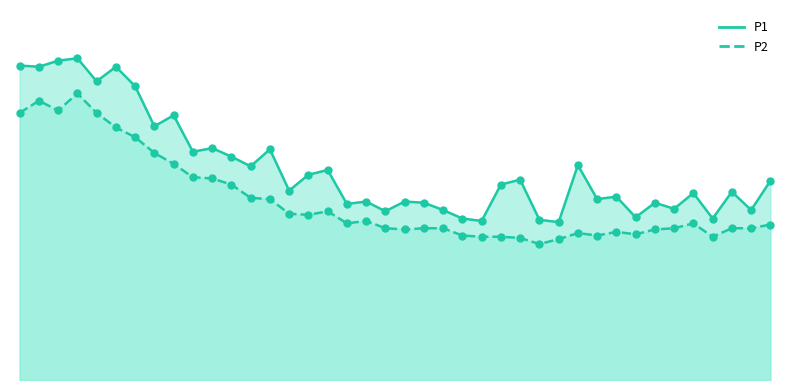

Which series reaches the maximum Y coordinate?

P1